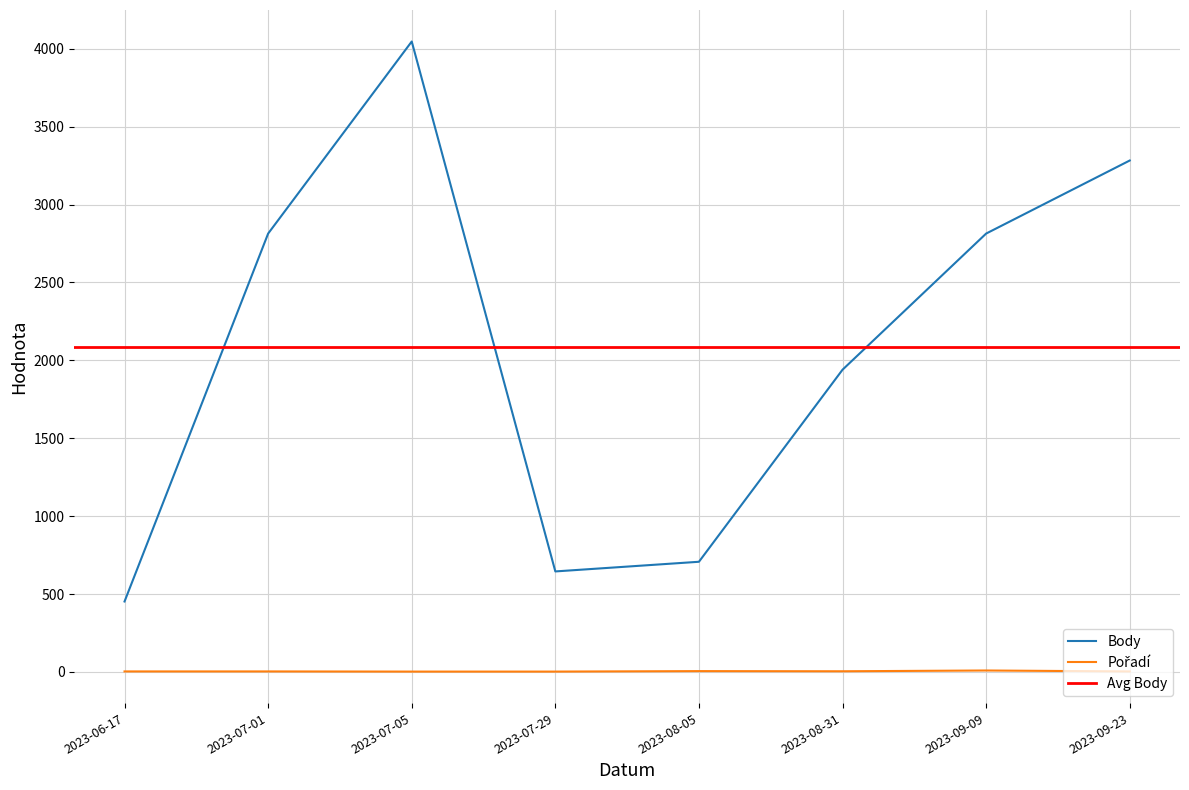

Read the Body value at 2023-07-05, to the nearest 100.

4000